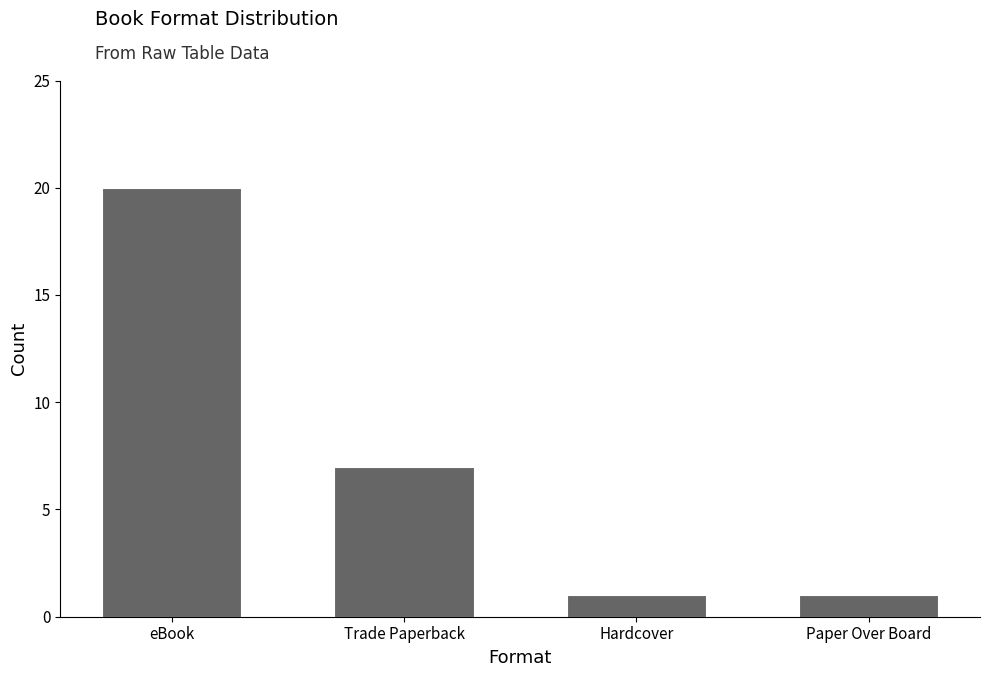

Approximately how many times larger is the value at eBook compared to Trade Paperback?

2.9